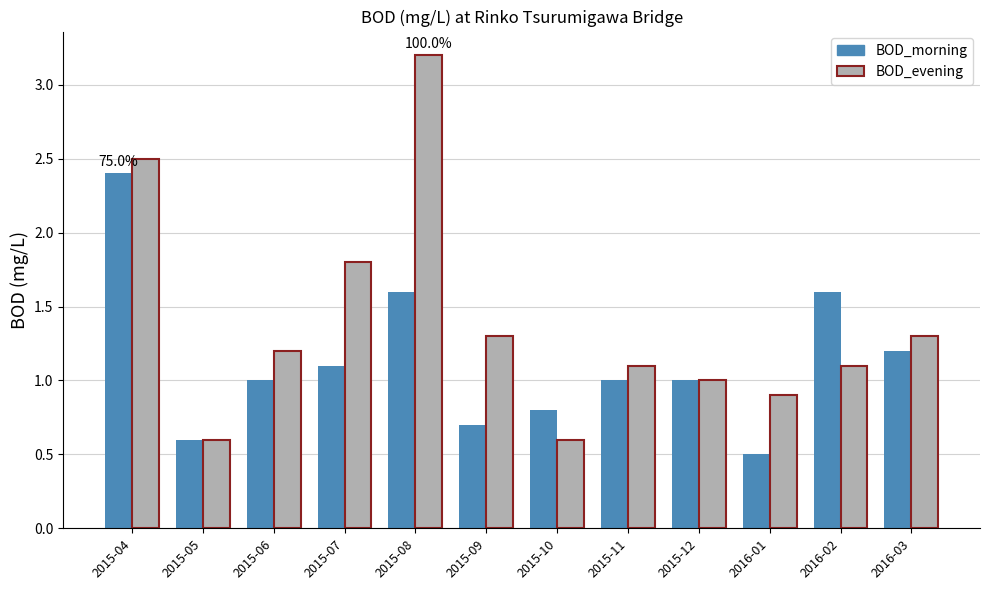

What is the maximum value shown in the chart?

3.2